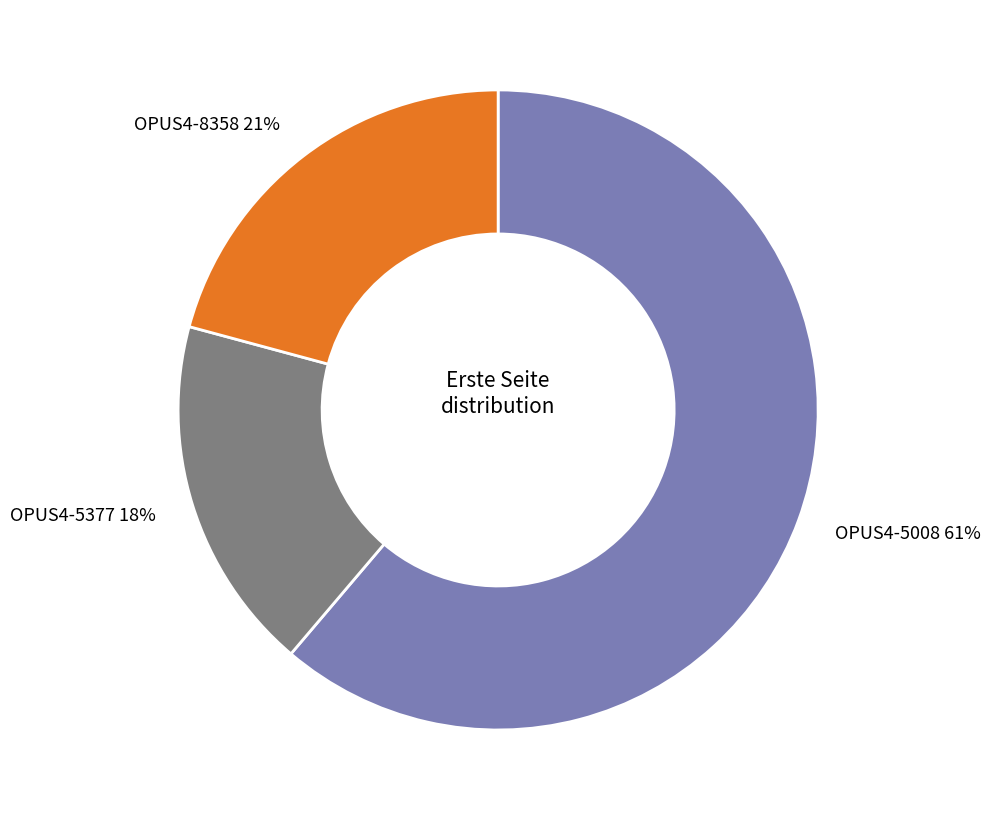

To the nearest percent, what portion does OPUS4-5377 represent?

18%